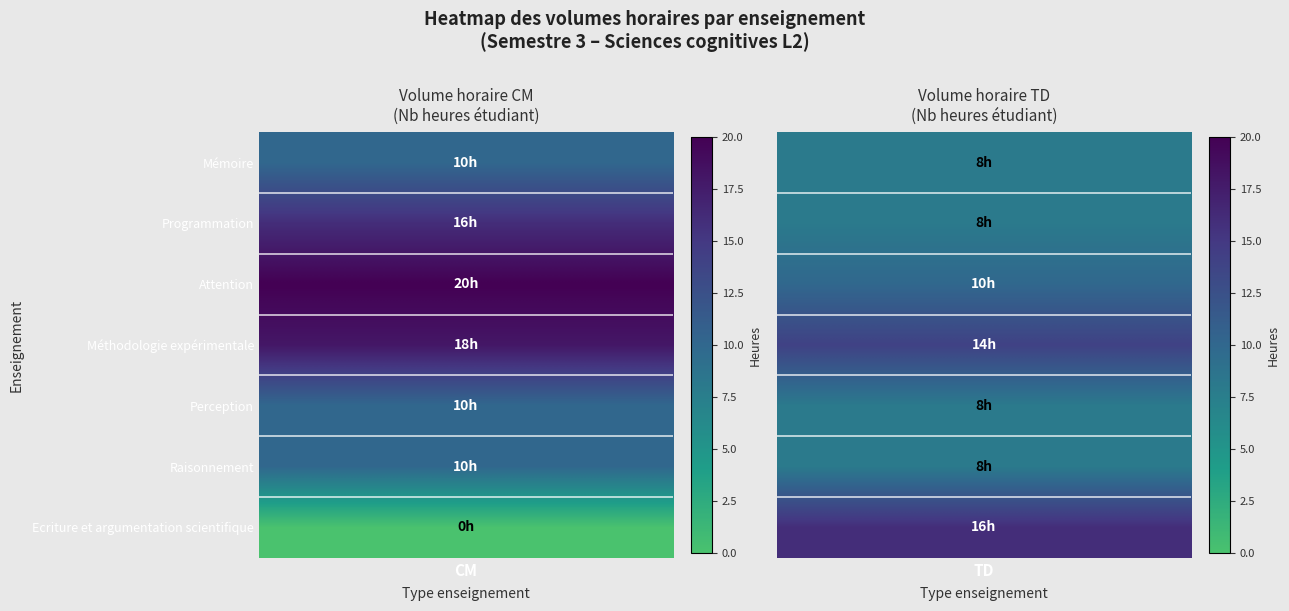

List the series in order of their overall mean, highest first.

CM, TD